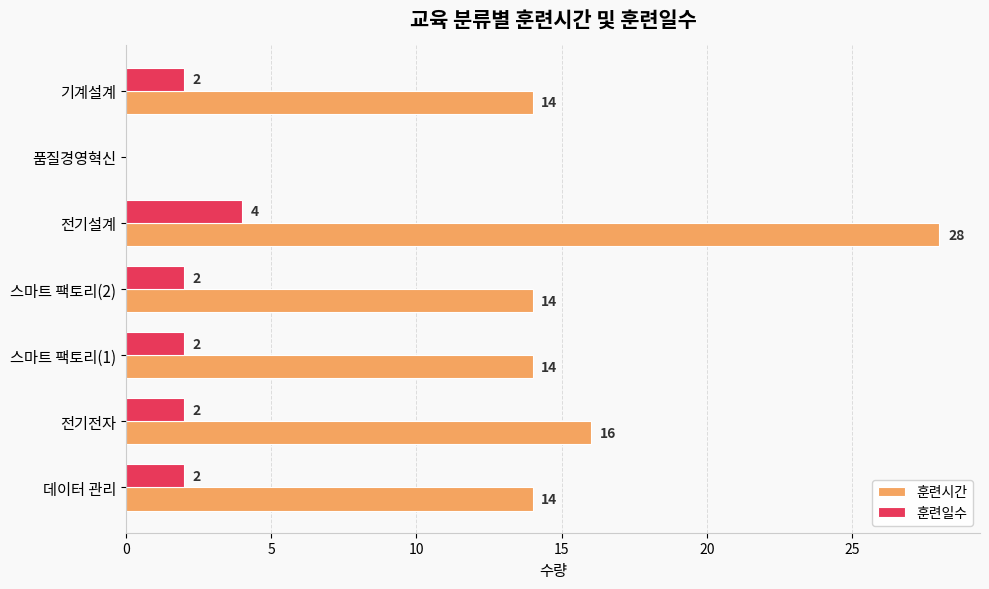

Is the value of 훈련일수 at 스마트 팩토리(1) greater than the value of 훈련시간 at 스마트 팩토리(2)?

No